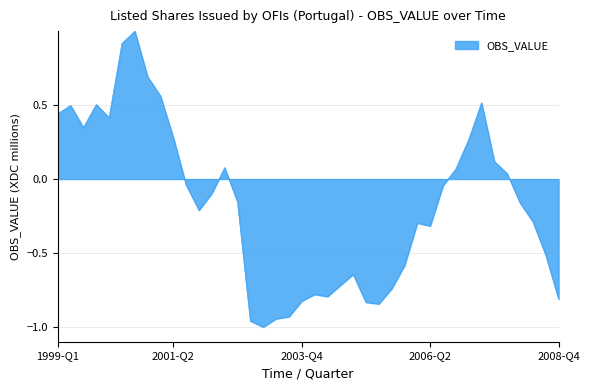

What is the greatest value displayed?

1.0